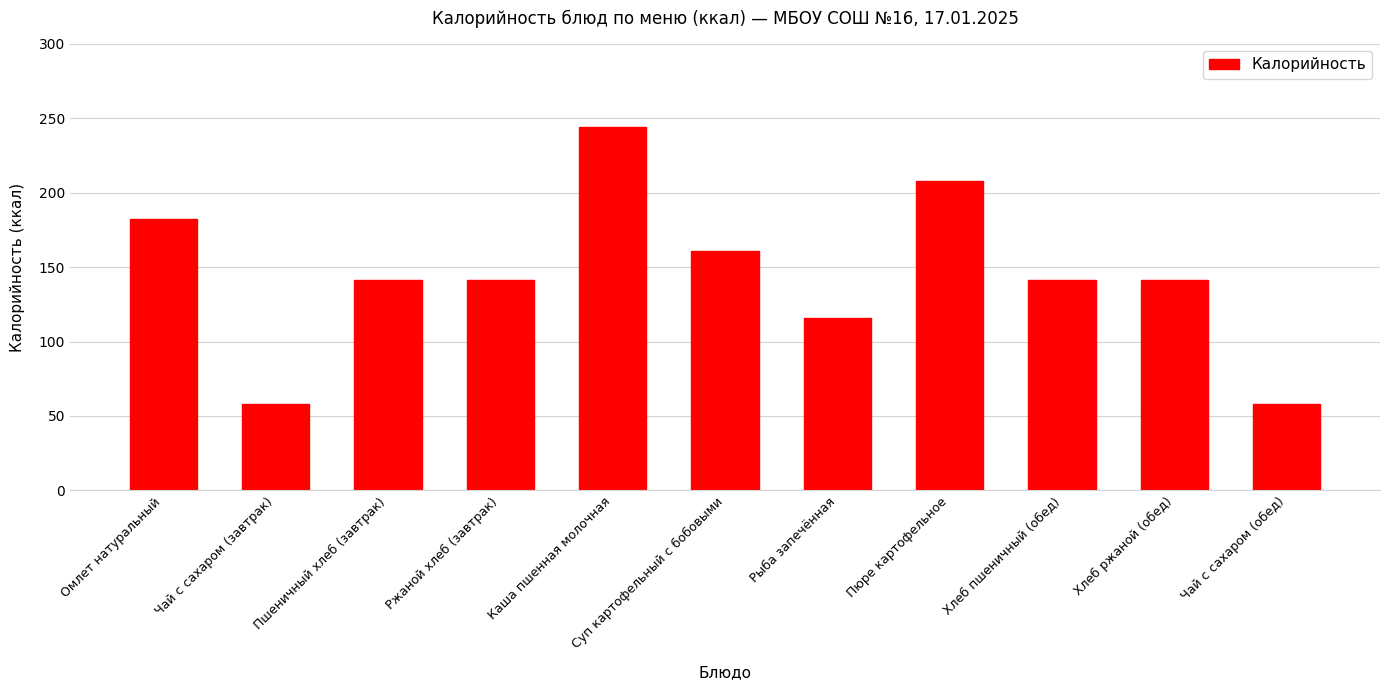

What is the difference between the maximum and minimum values?

186